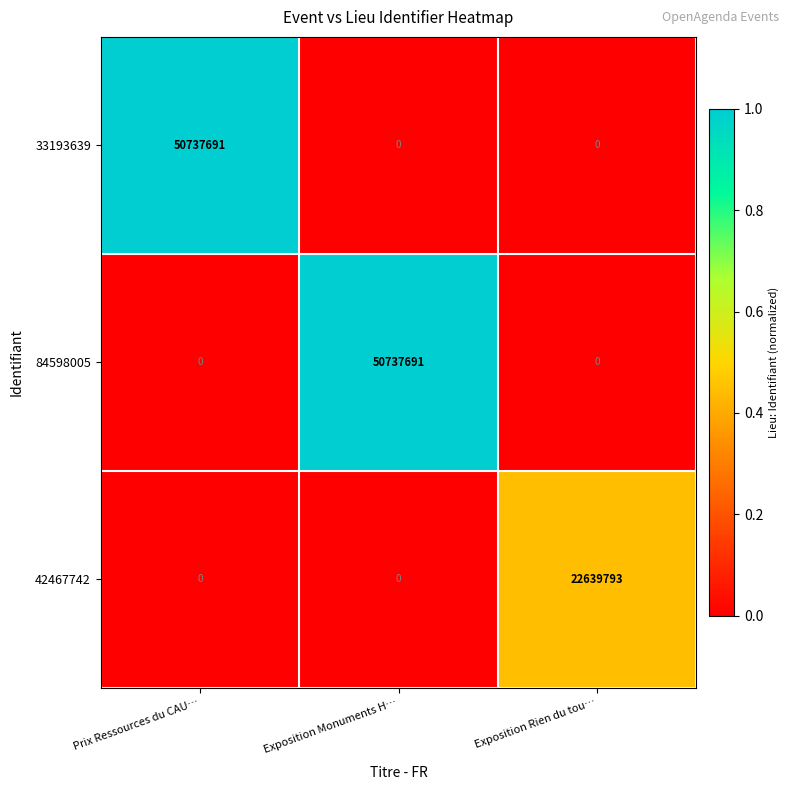

What is the total value across all series at Prix Ressources du CAU…?

50737691